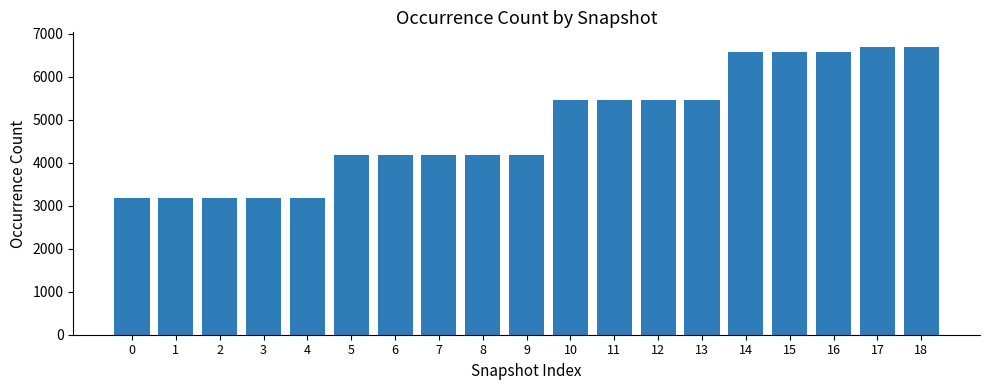

Reading left to right, transcribe all the data shown in this chart.

3188	3188	3188	3188	3188	4169	4169	4169	4169	4169	5458	5458	5458	5458	6570	6570	6570	6694	6694